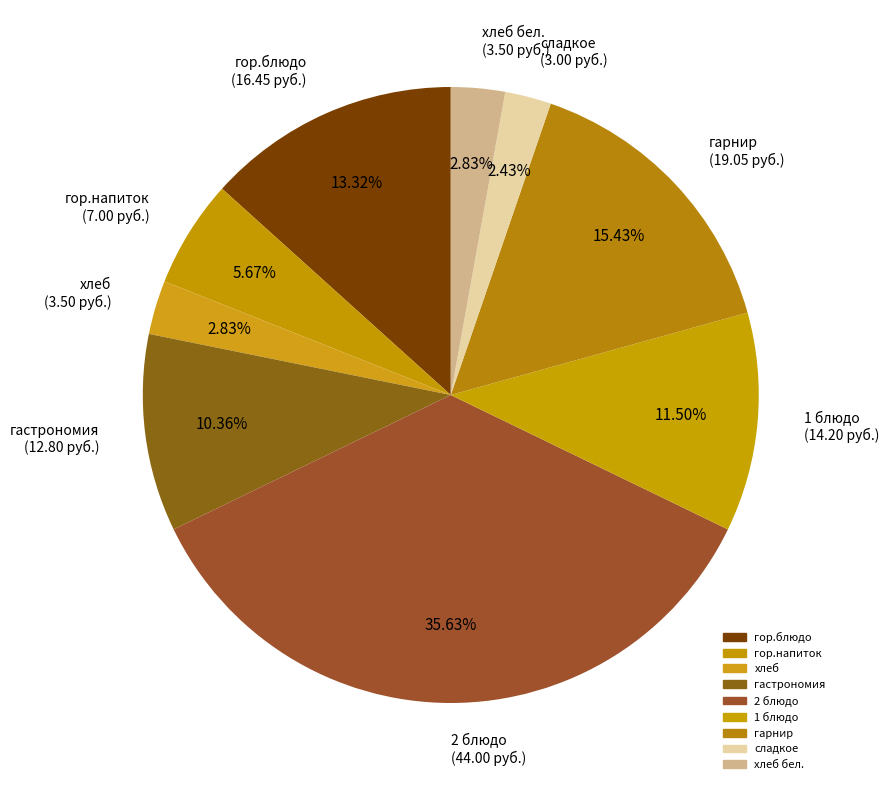

Combined, do сладкое (3.00 руб.) and гор.напиток (7.00 руб.) account for over 50%?

No